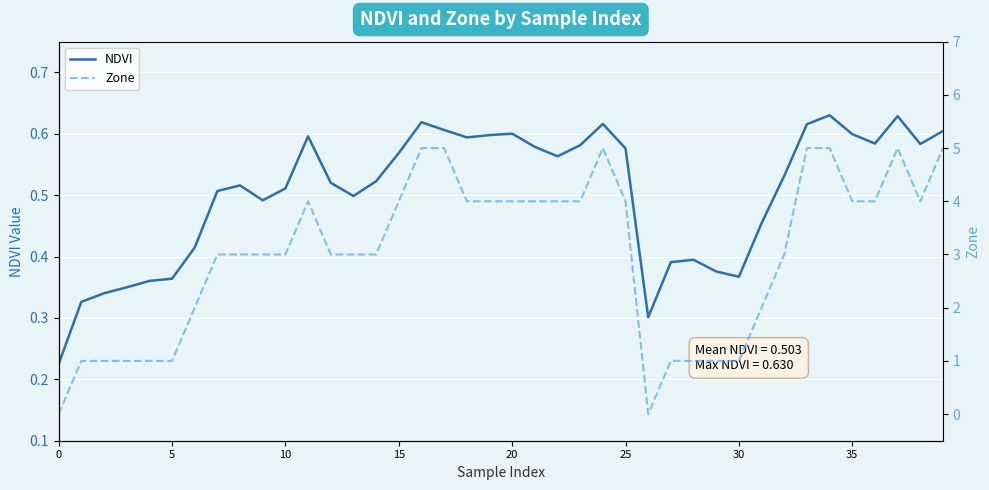

At which label does NDVI reach its peak?

34